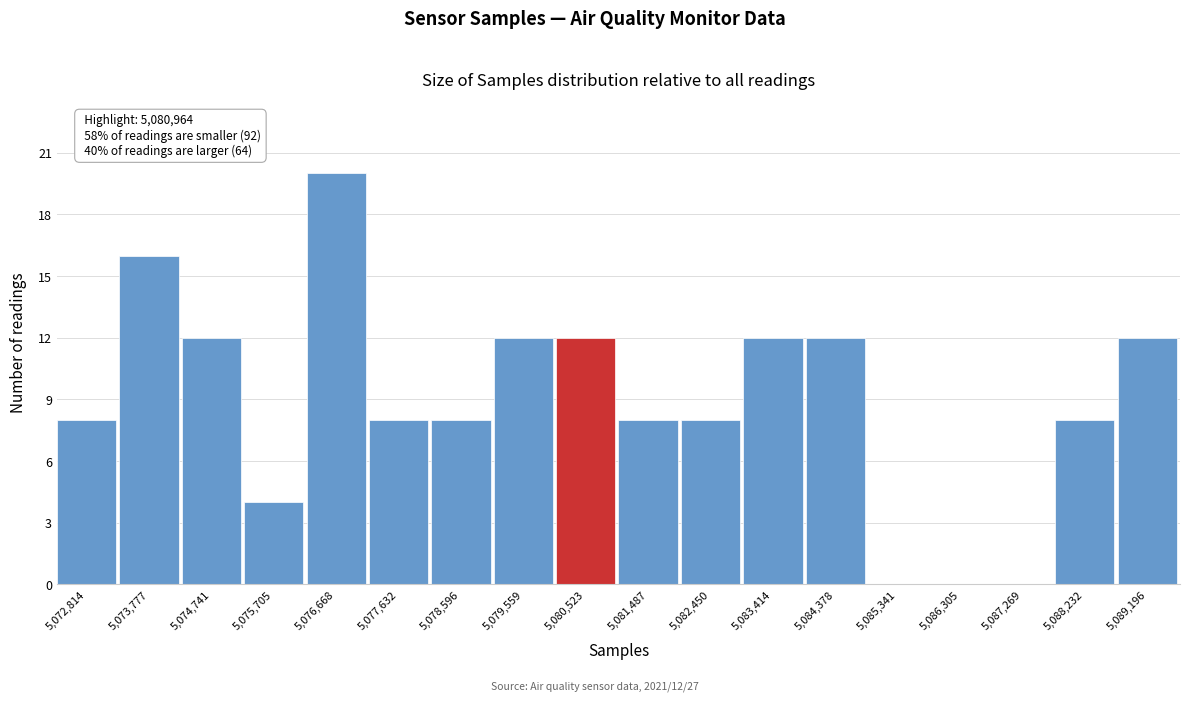

Reading left to right, extract all data points from this chart.

5,072,814=8	5,073,777=16	5,074,741=12	5,075,705=4	5,076,668=20	5,077,632=8	5,078,596=8	5,079,559=12	5,080,523=12	5,081,487=8	5,082,450=8	5,083,414=12	5,084,378=12	5,085,341=0	5,086,305=0	5,087,269=0	5,088,232=8	5,089,196=12